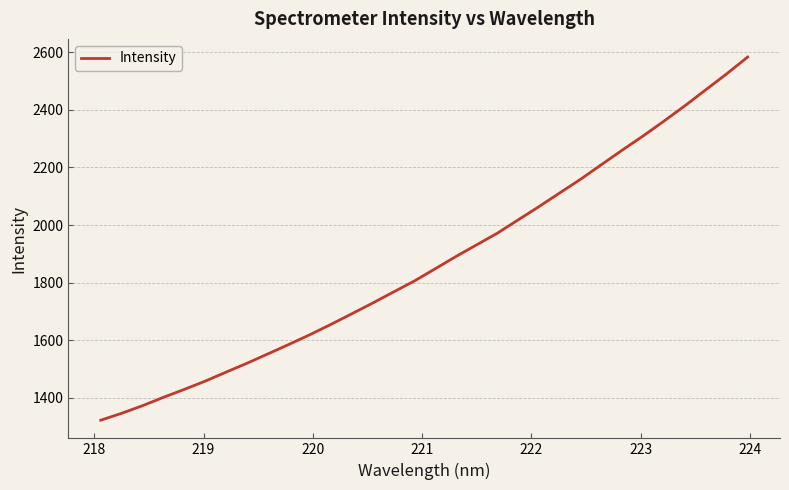

What is the greatest value displayed?

2583.3